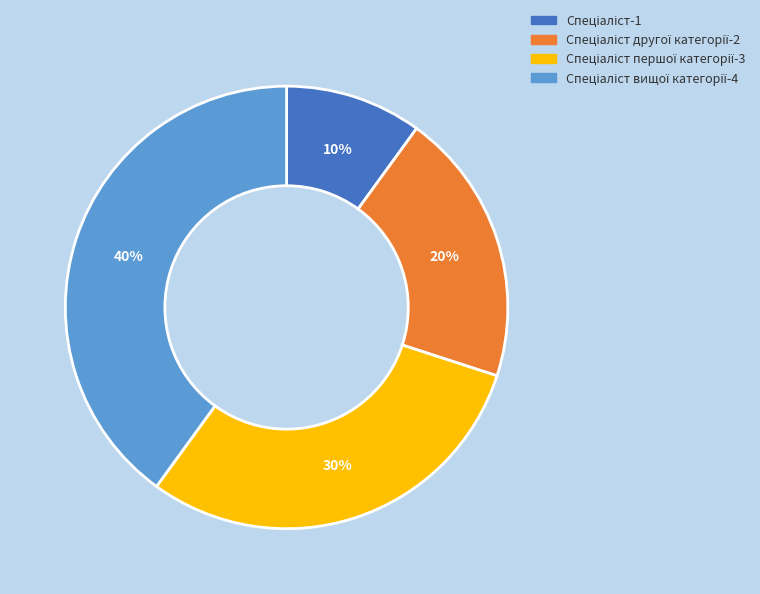

Is there any slice that represents more than half of the pie?

No